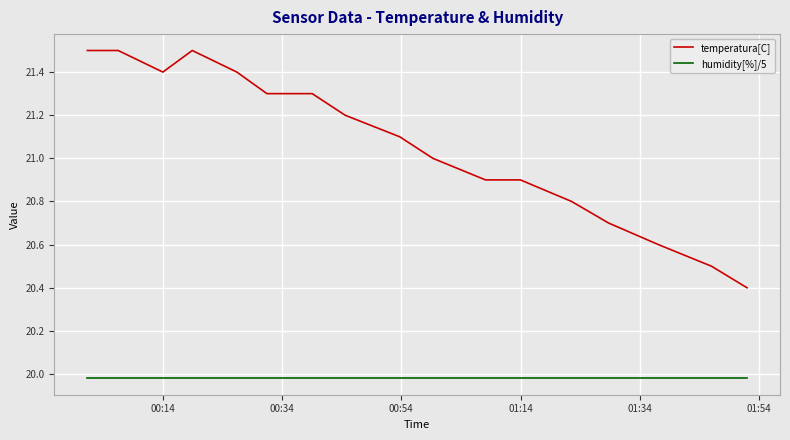

What is the difference between the maximum and minimum values in the temperatura[C] series?

1.1